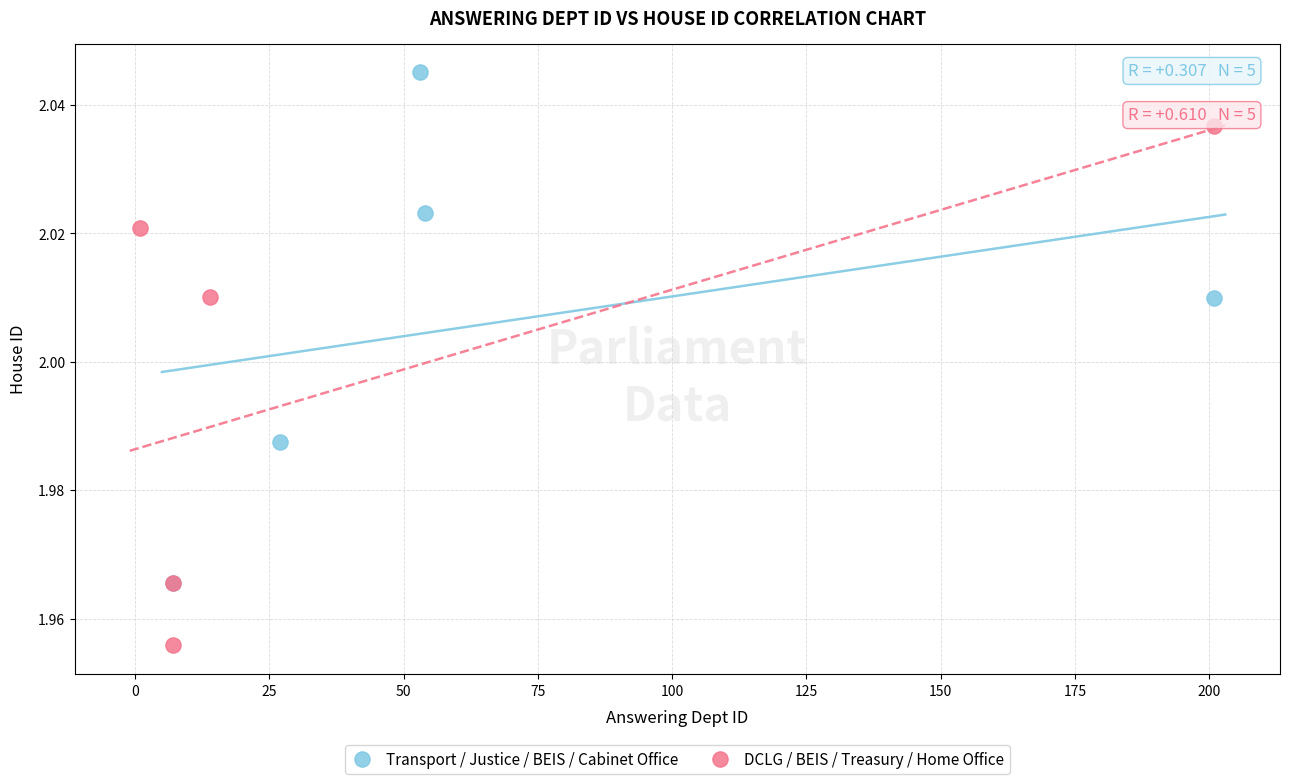

Which series contains the highest Y value?

Transport / Justice / BEIS / Cabinet Office